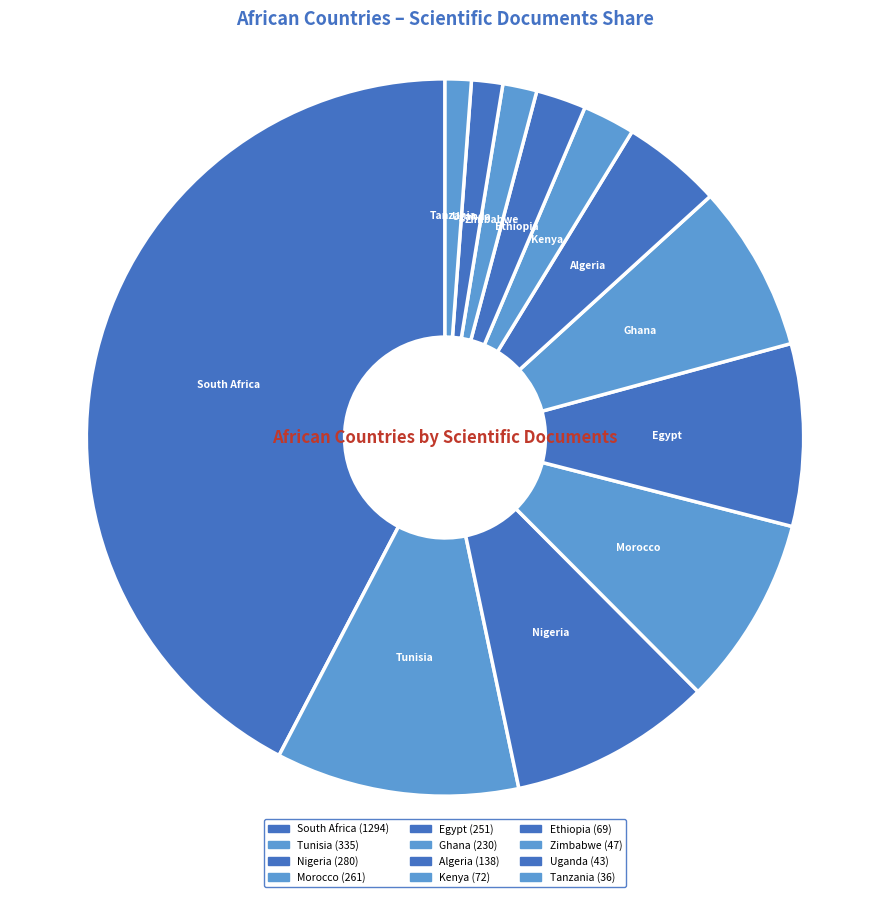

Approximately how many times larger is the value at South Africa compared to Nigeria?

4.6